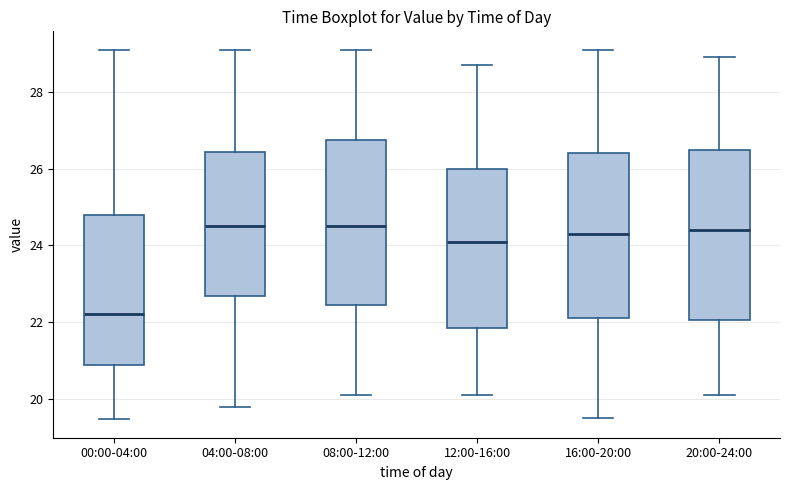

Where is the lower edge of the box for 00:00-04:00 on the y-axis? The values are not printed on the chart, so give them approximately, as read against the axis.

20.8